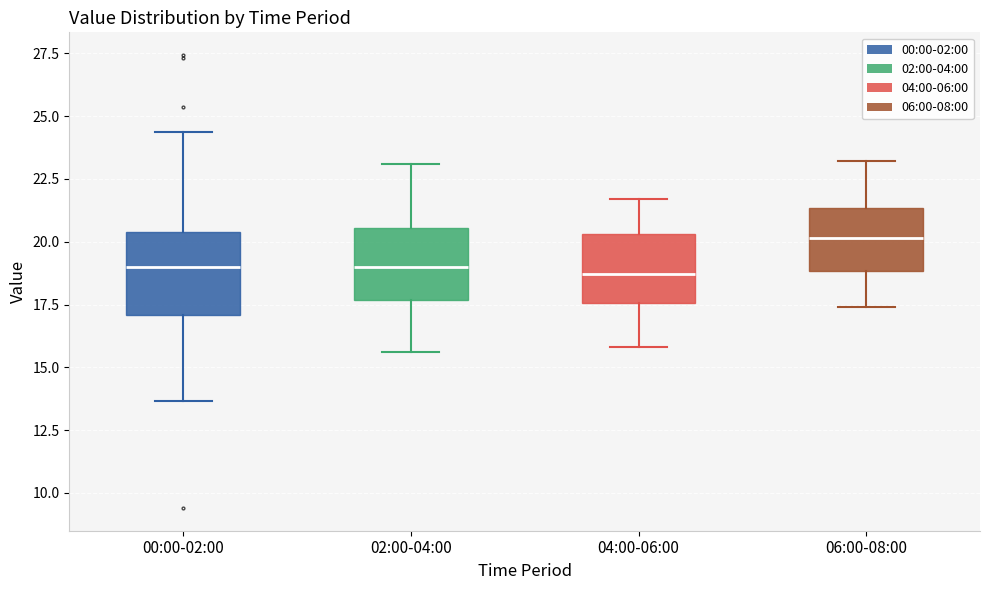

Reading left to right, transcribe this box plot: for each box, give where its median line is, the range the box spans, and where its two whiskers end, as read against the y-axis. The values are not printed on the chart, so give them approximately, as read against the axis.

00:00-02:00: median 19.0, box 17.0 to 20.5, whiskers 13.5 to 24.5
02:00-04:00: median 19.0, box 17.5 to 20.5, whiskers 15.5 to 23.0
04:00-06:00: median 18.5, box 17.5 to 20.5, whiskers 16.0 to 21.5
06:00-08:00: median 20.0, box 19.0 to 21.5, whiskers 17.5 to 23.0